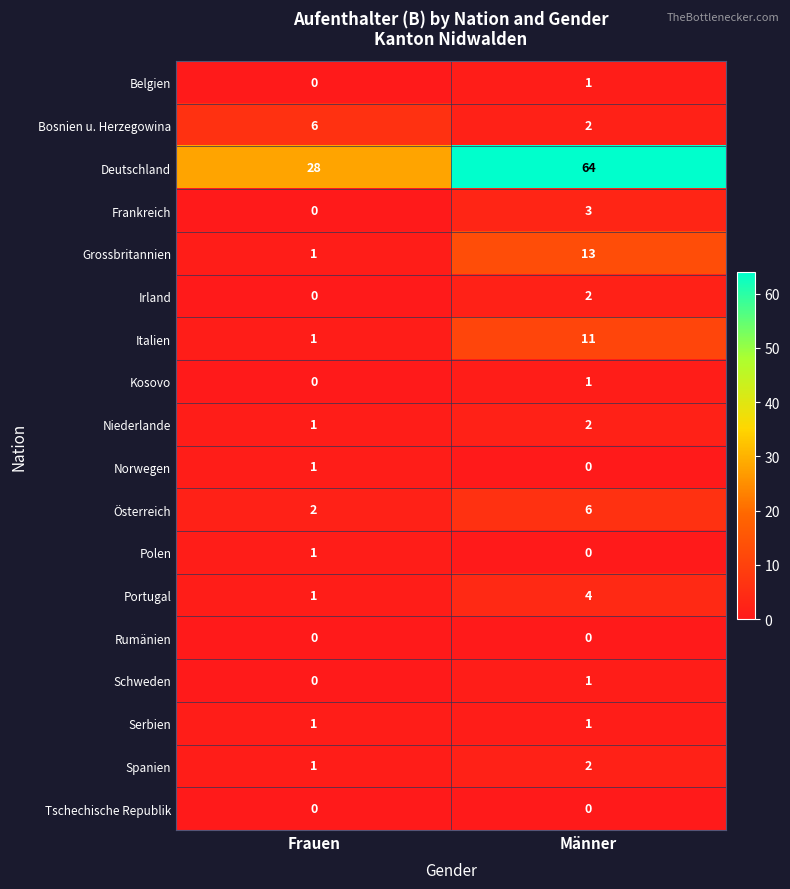

At how many categories does at least one series exceed 10?

2